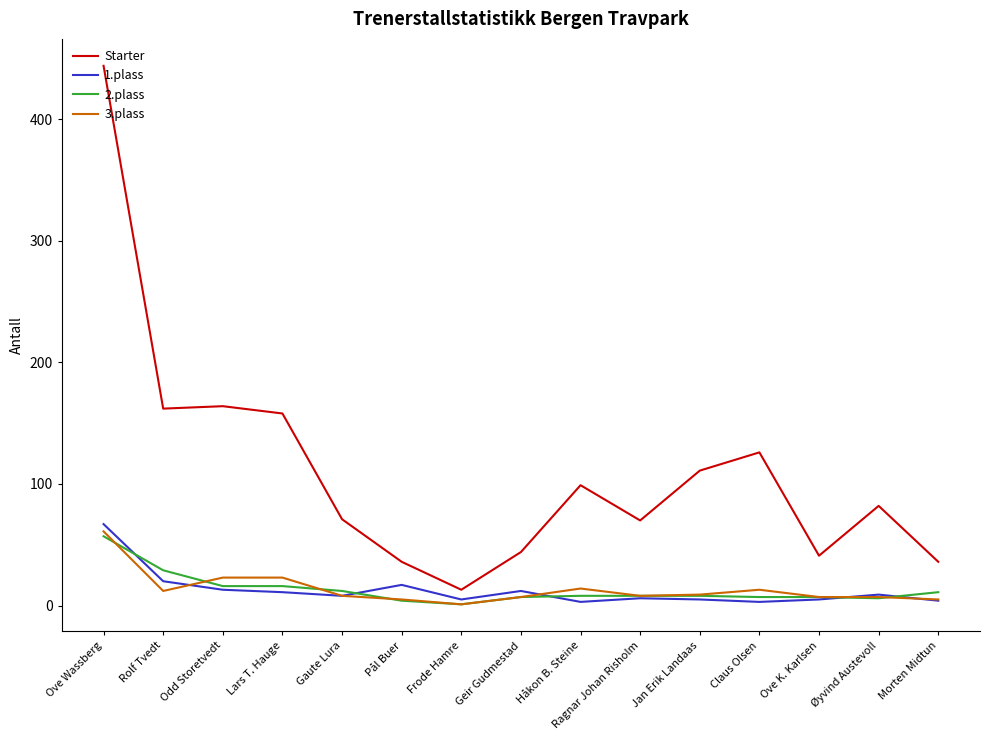

Which series has the largest range (max minus min)?

Starter